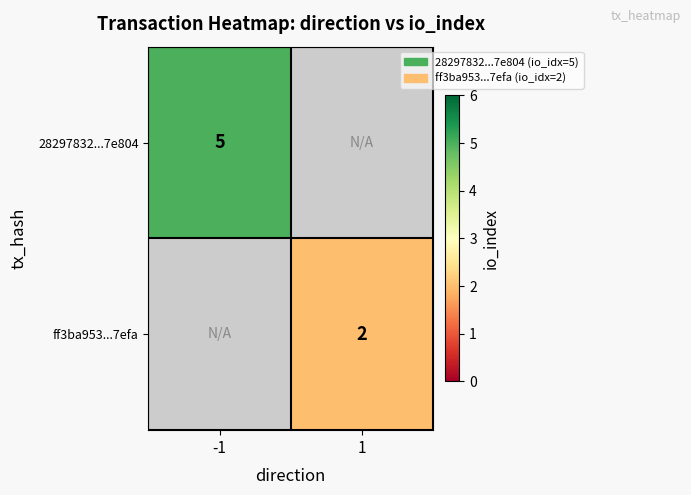

How many distinct data groups are displayed?

2